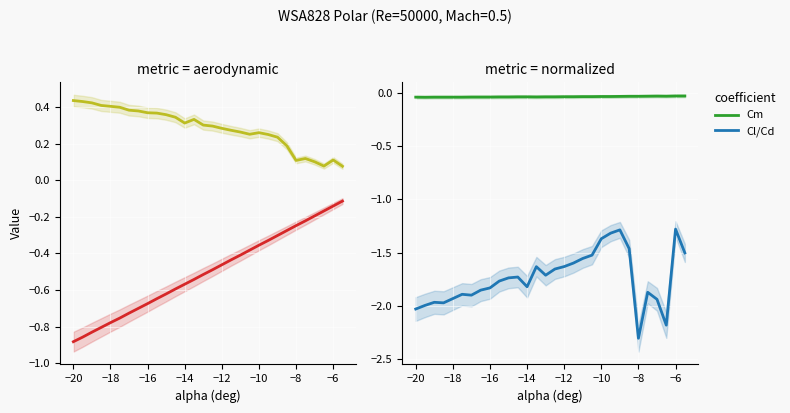

Which series has the largest total across all categories?

Cd